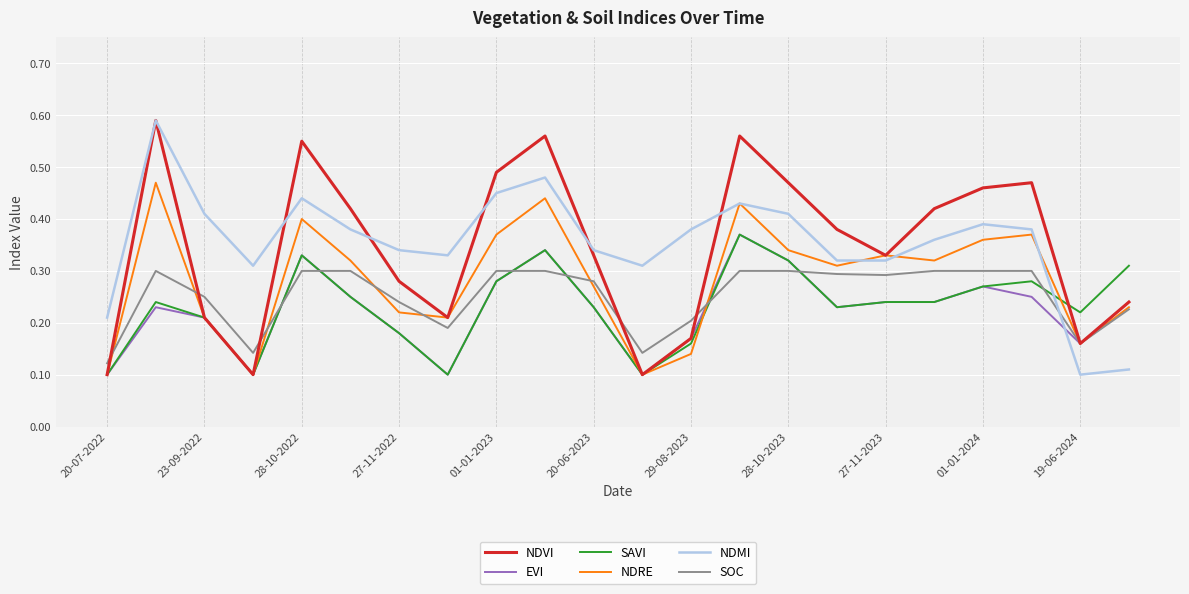

After their last crossing, which series has the higher values: NDRE or NDMI?

NDRE